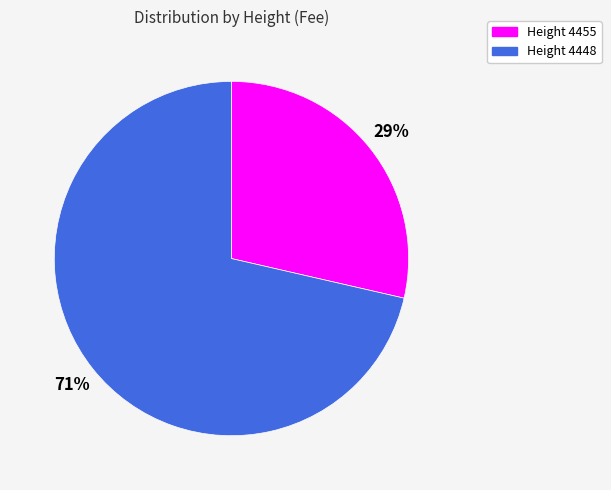

What is the smallest slice in the pie chart?

Height 4455